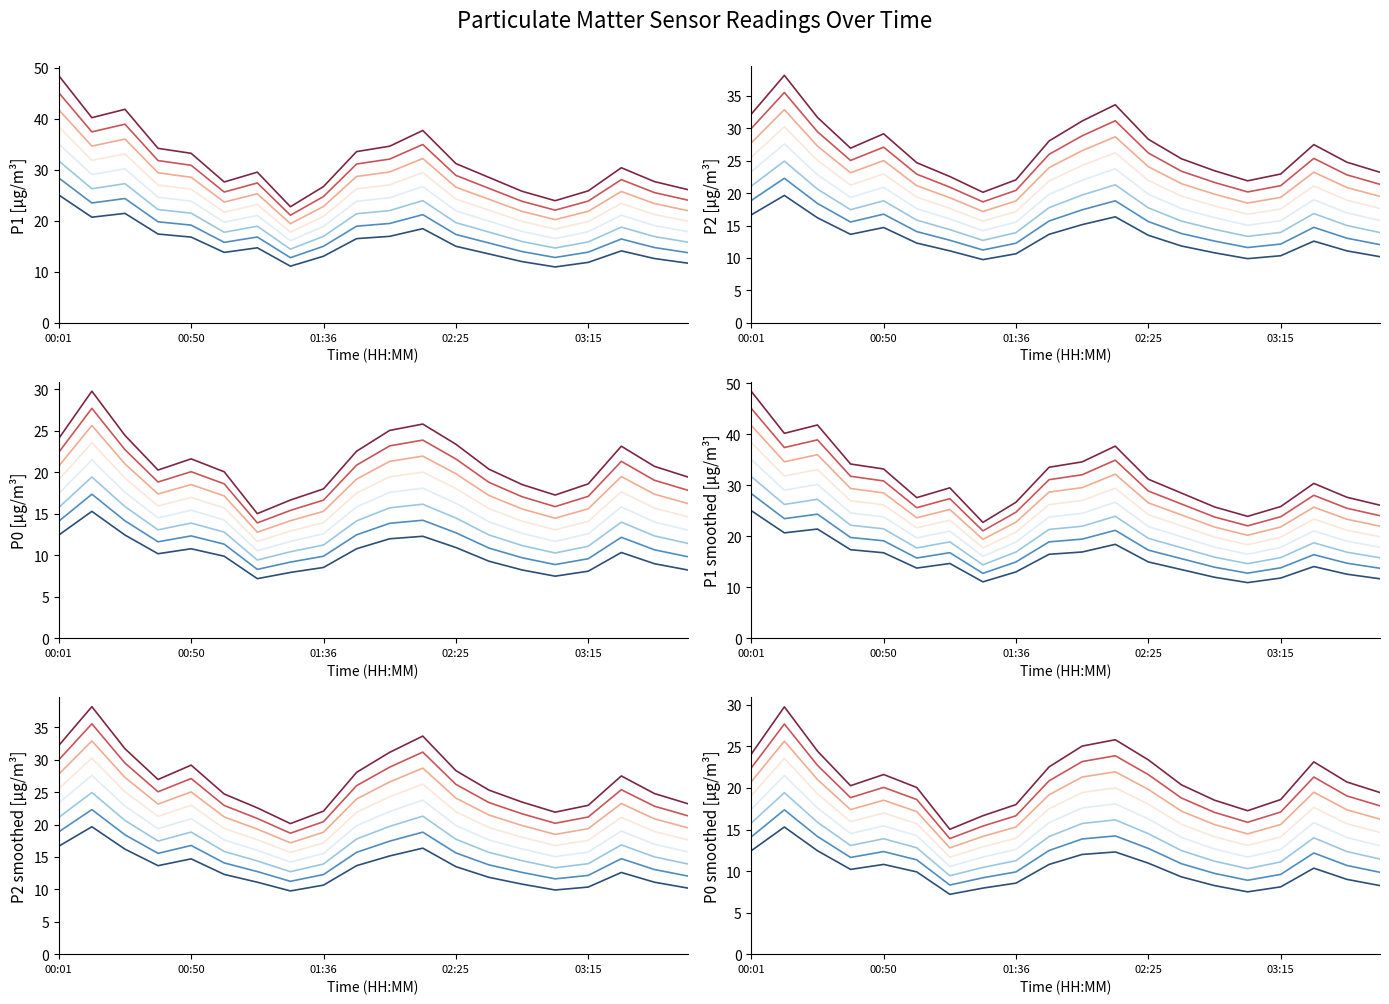

Which series has the widest spread of values?

P1